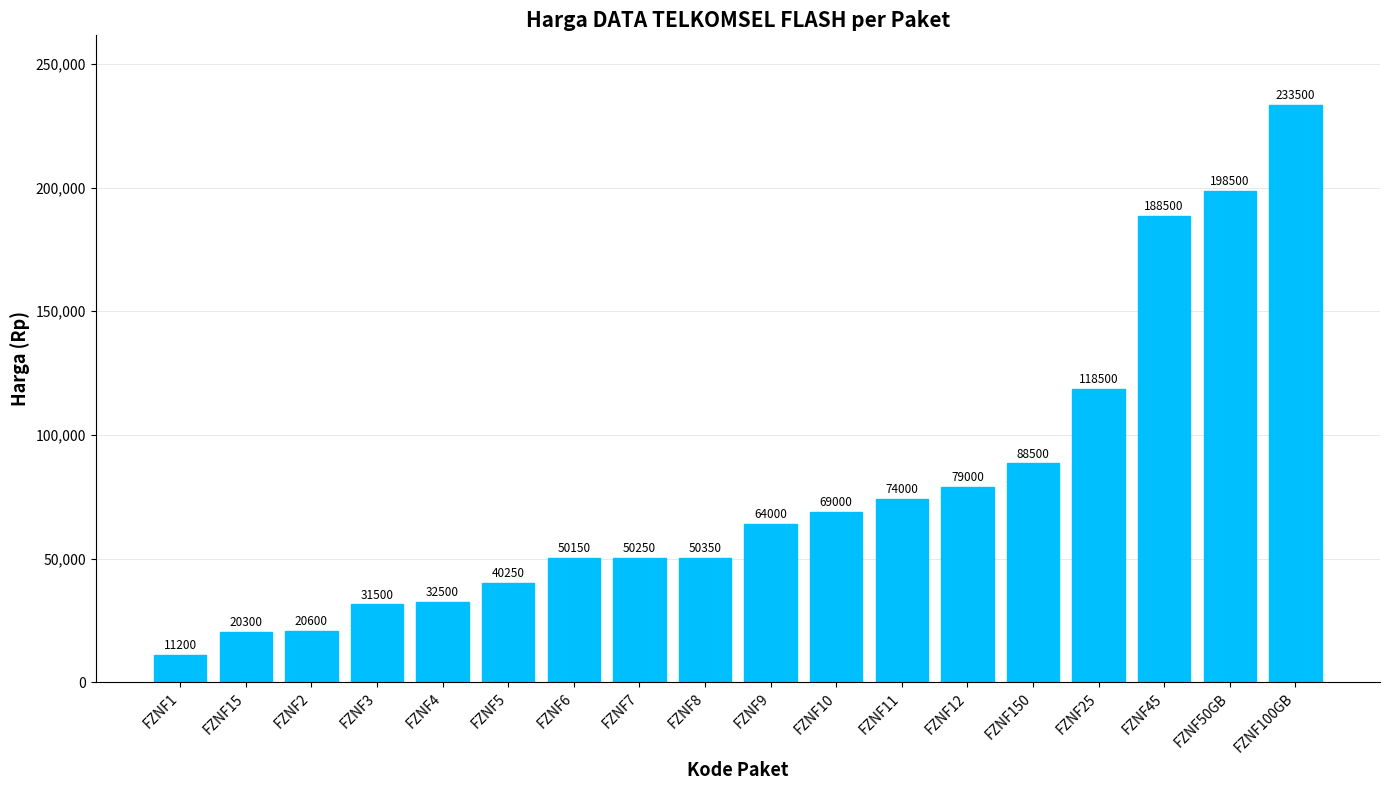

Which category has the lowest value across all series?

FZNF1